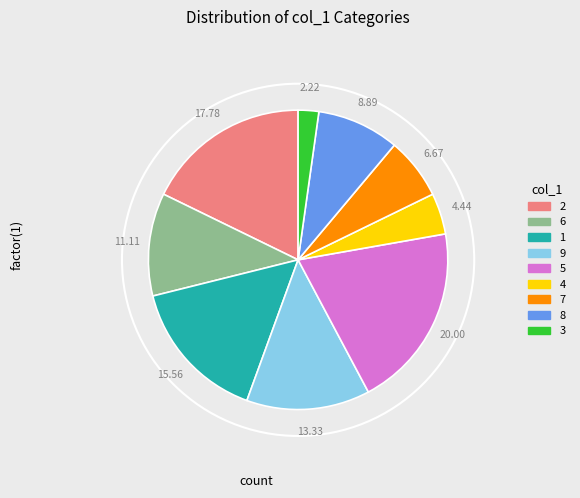

Combined, do 7 and 8 account for over 50%?

No